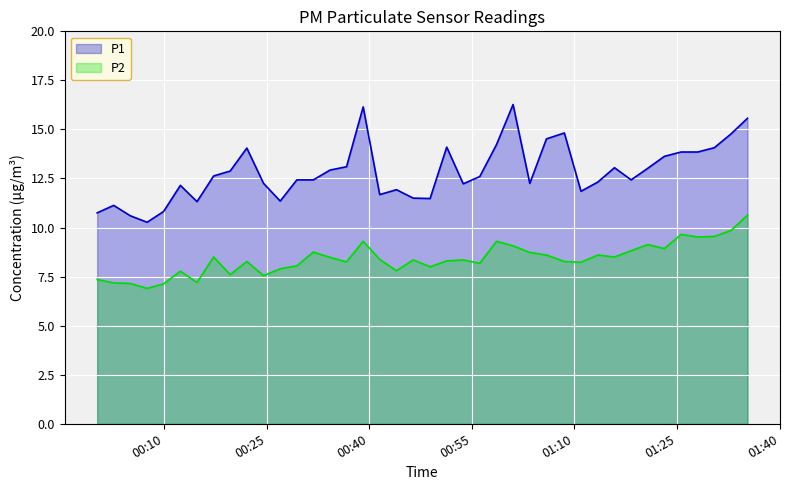

In P2, how many points are higher than both neighbors (excluding endpoints)?

11